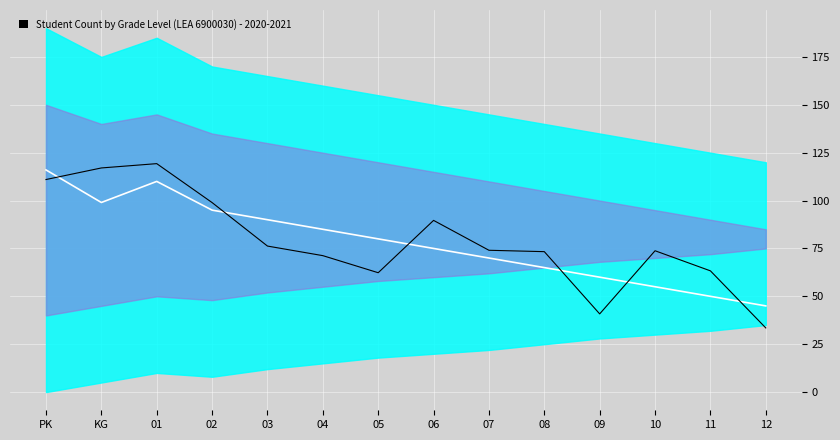

What is the difference between the highest and lowest values at 02?

3.9